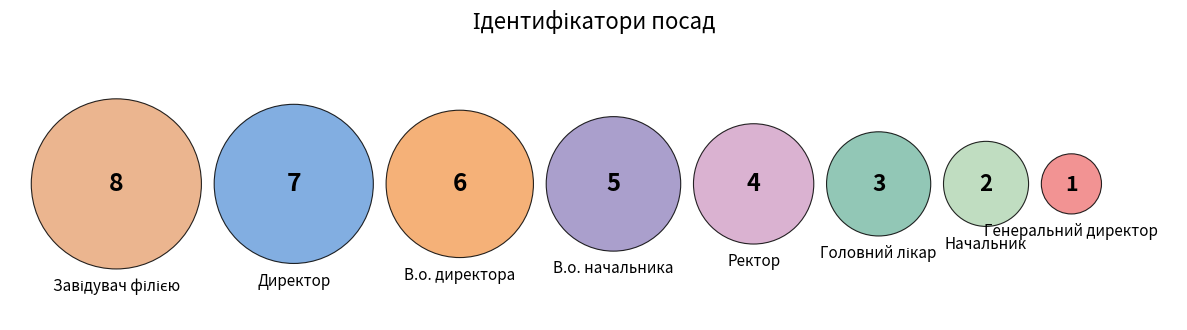

What is the change in value from В.о. начальника to Начальник?

-3